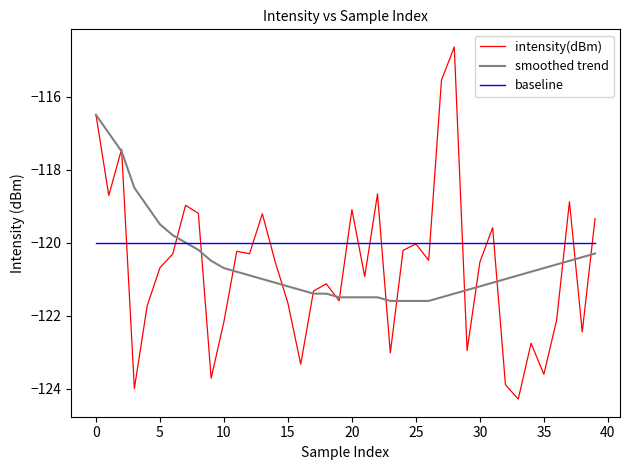

Which series has the largest range (max minus min)?

intensity(dBm)